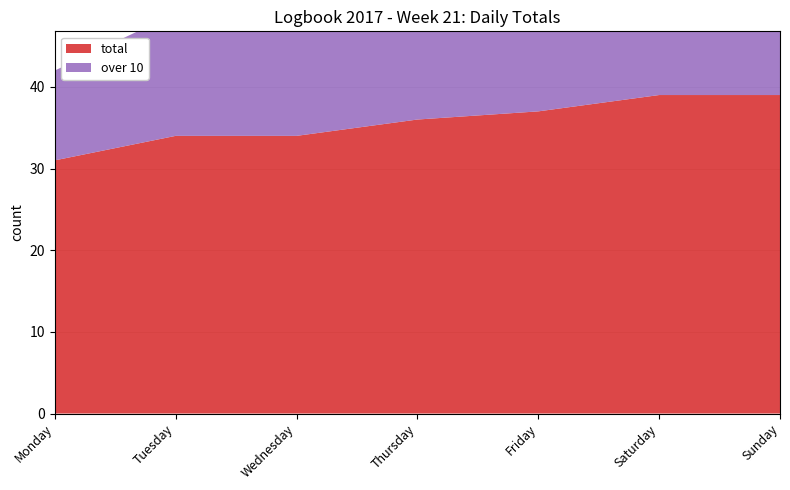

Reading left to right, transcribe all the data shown in this chart.

total: Monday=31	Tuesday=34	Wednesday=34	Thursday=36	Friday=37	Saturday=39	Sunday=39
over 10: Monday=11	Tuesday=15	Wednesday=16	Thursday=16	Friday=17	Saturday=17	Sunday=17